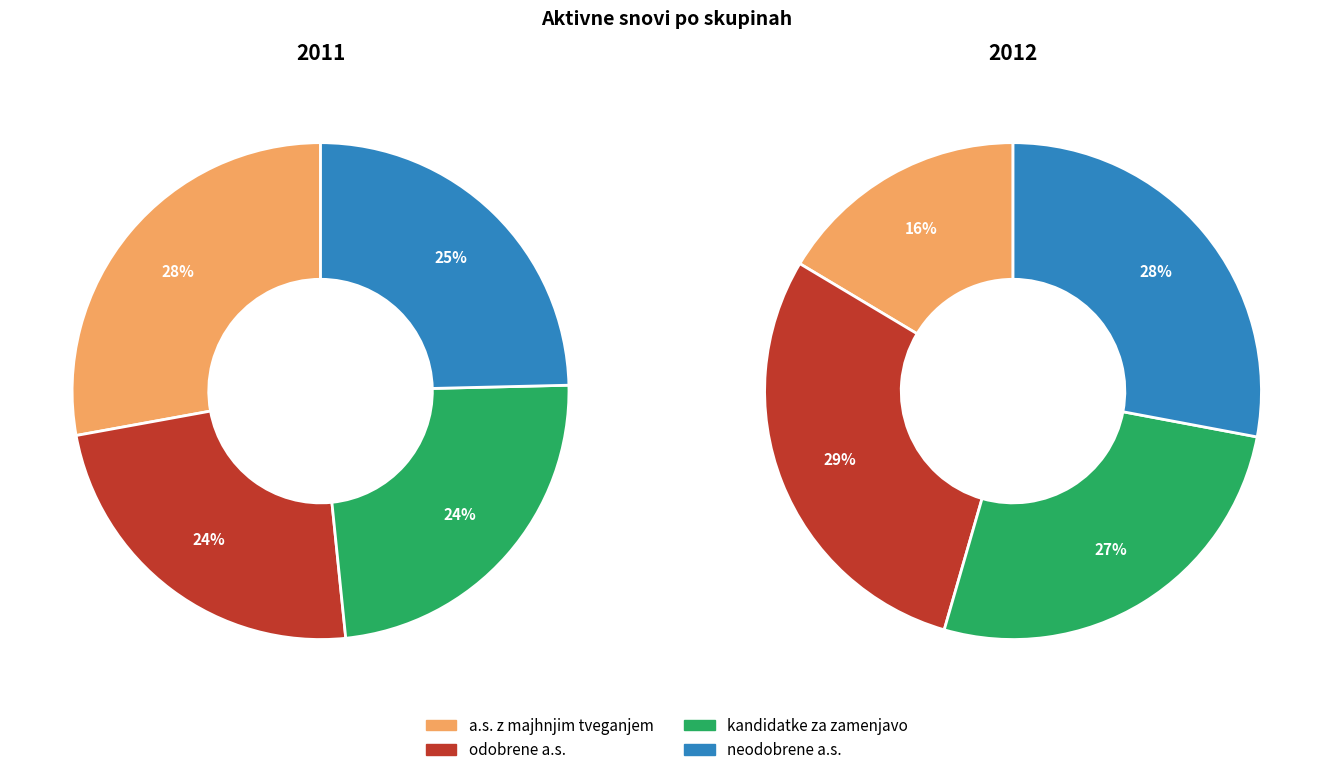

To the nearest percent, what portion does a.s. z majhnjim tveganjem represent?

28%